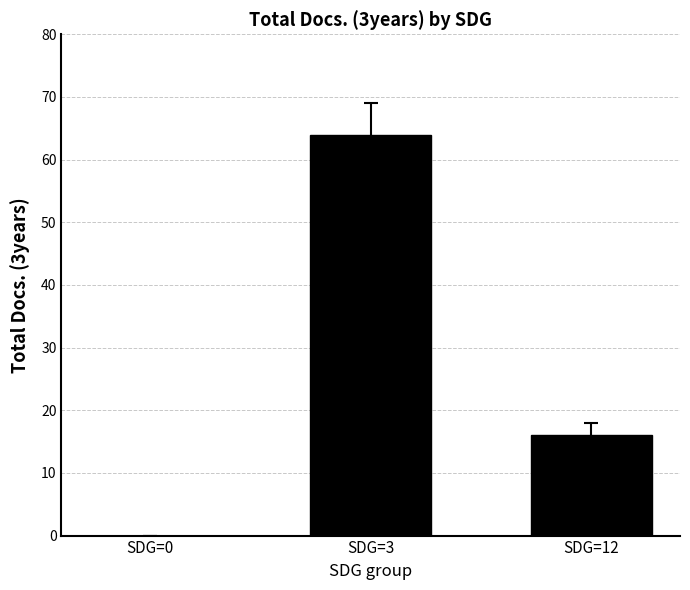

What is the maximum value shown in the chart?

64